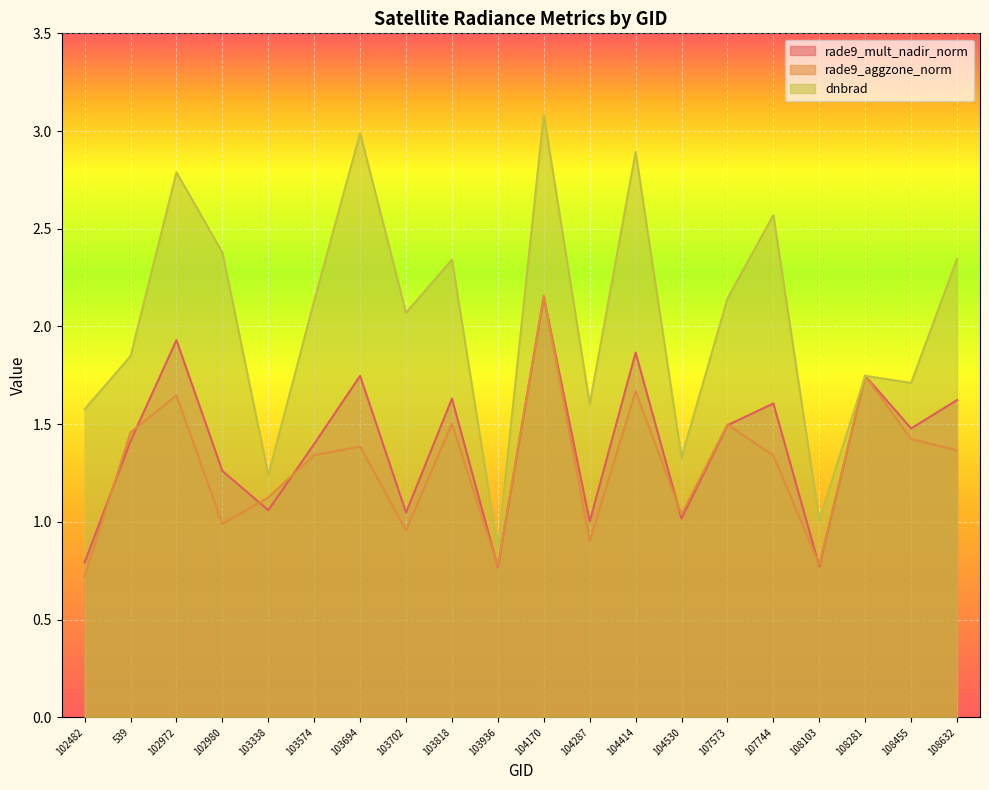

What is the difference between the maximum and second lowest values in the rade9_mult_nadir_norm series?

1.4